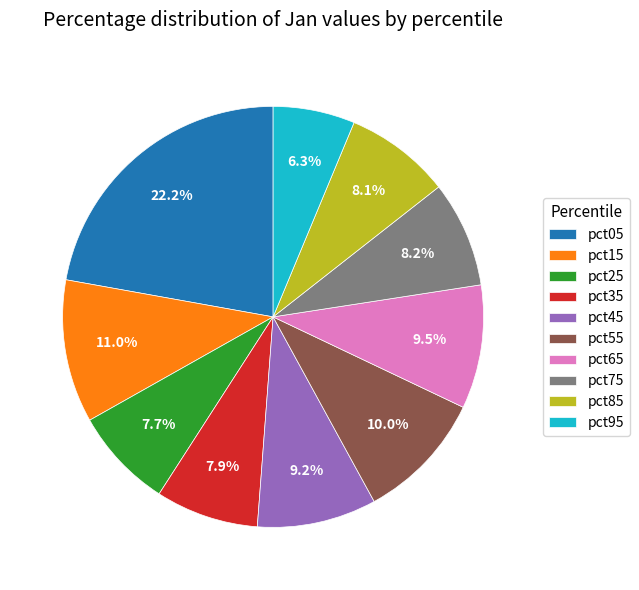

The pct25 slice represents 8% of the pie. True or false?

True